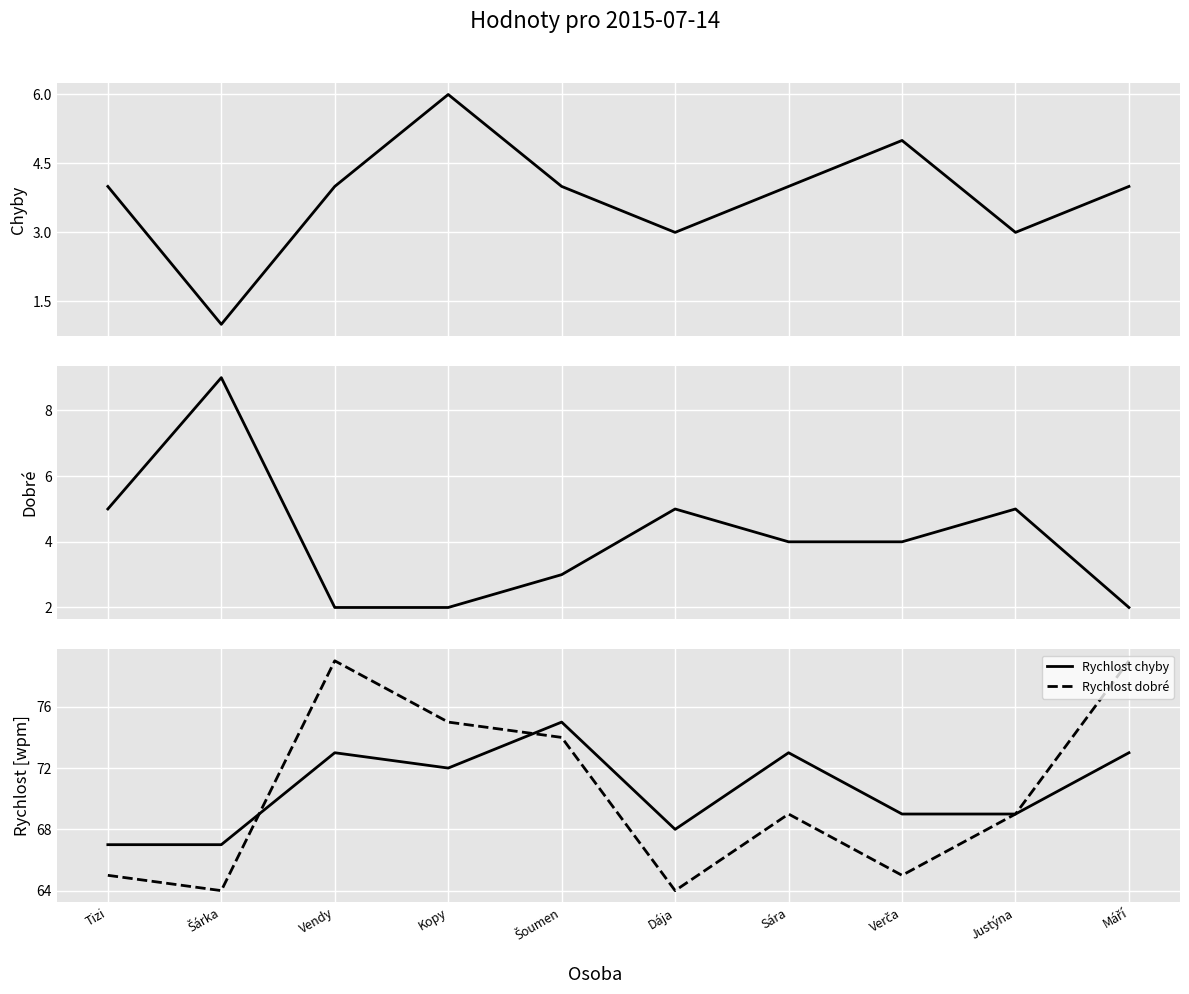

Rank the categories by Rychlost dobré value from lowest to highest.

Šárka, Dája, Tizi, Verča, Sára, Justýna, Šoumen, Kopy, Vendy, Máří